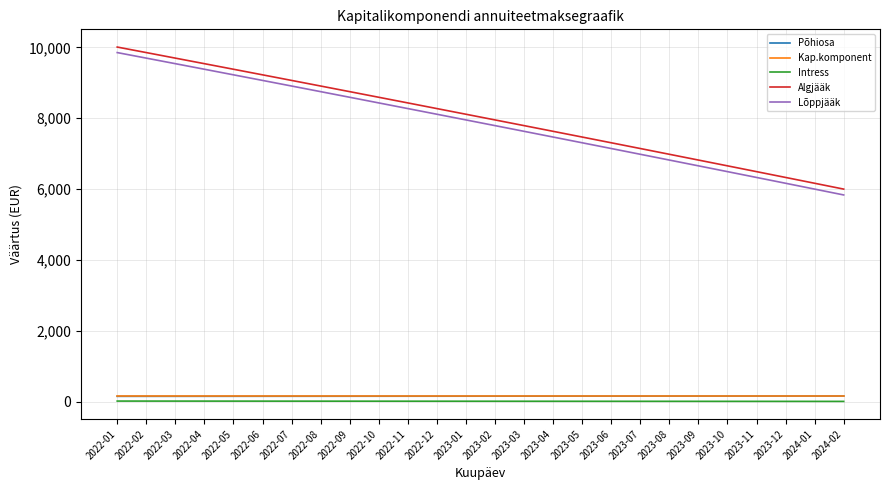

Does the chart display data point markers on the line(s)?

No